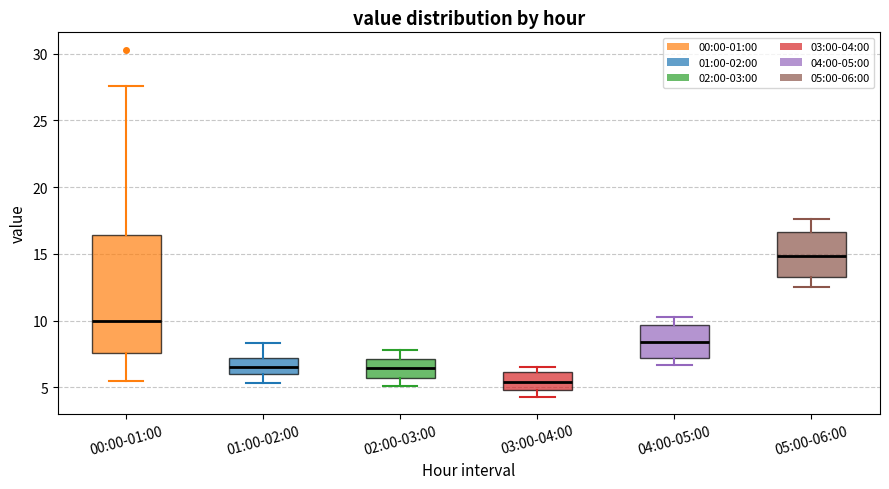

Where does the median line of the box for 00:00-01:00 sit on the y-axis? The values are not printed on the chart, so give them approximately, as read against the axis.

10.0